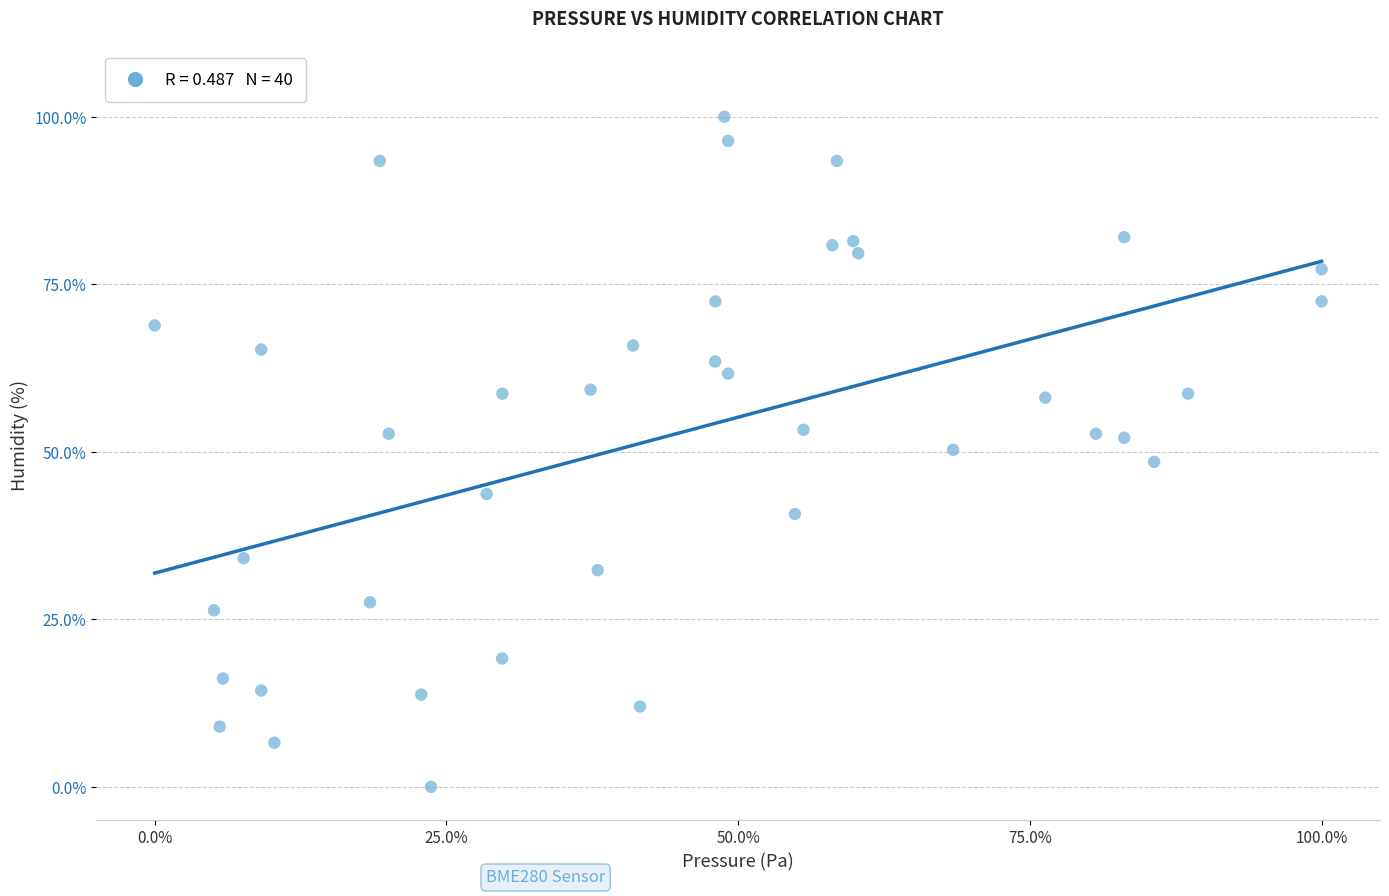

What is the range of Y values (max minus min)?

100.0